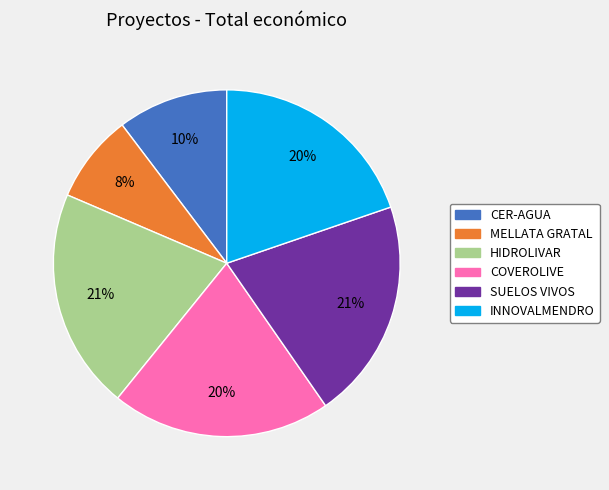

What percentage is the SUELOS VIVOS slice, to the nearest percent?

21%